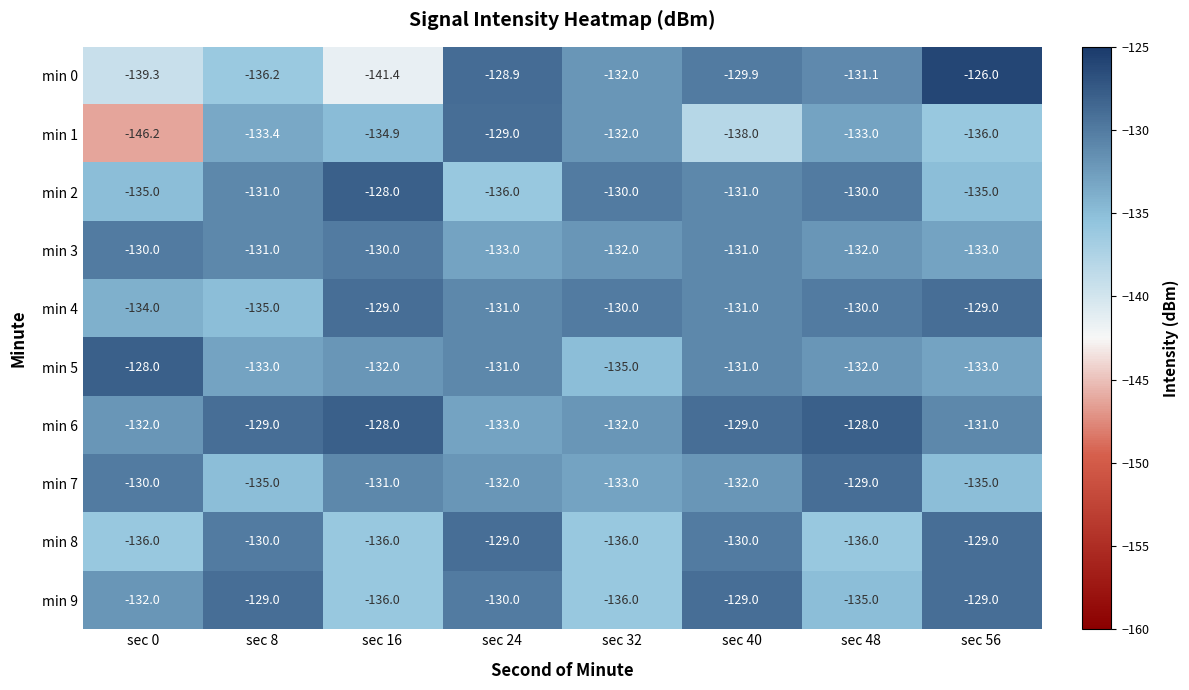

What is the maximum value shown in the chart?

-126.0